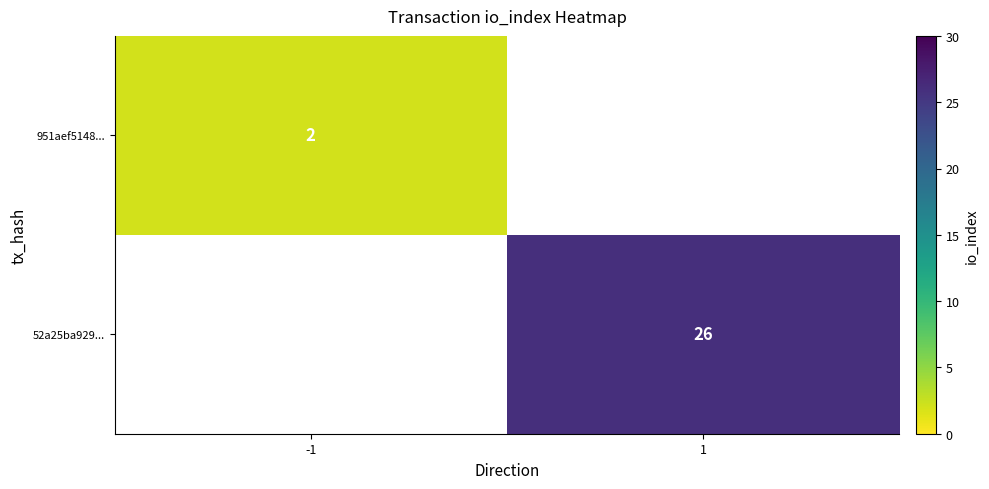

Which category has the lowest value across all series?

-1